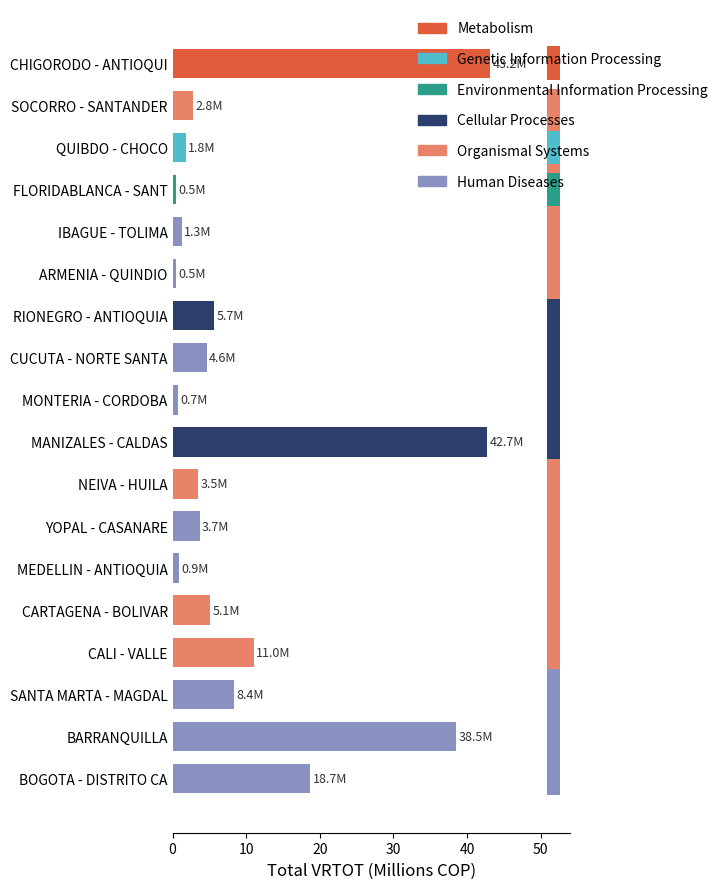

Does the chart contain any negative values?

No